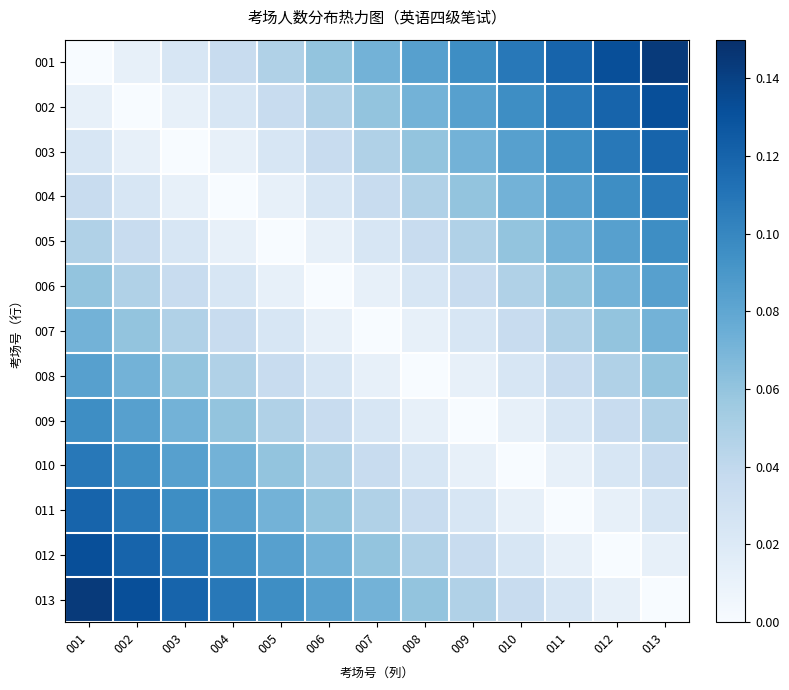

Count the number of data series in this chart.

13